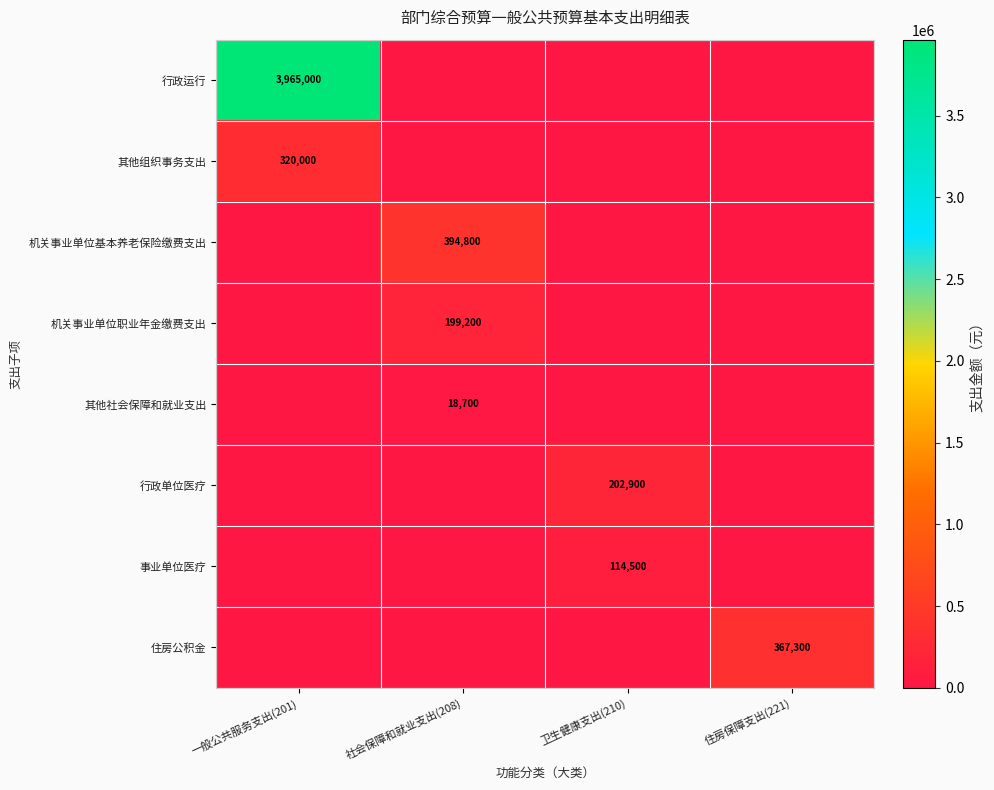

True or false: 住房公积金 has a value of 367300 at 住房保障支出(221).

True